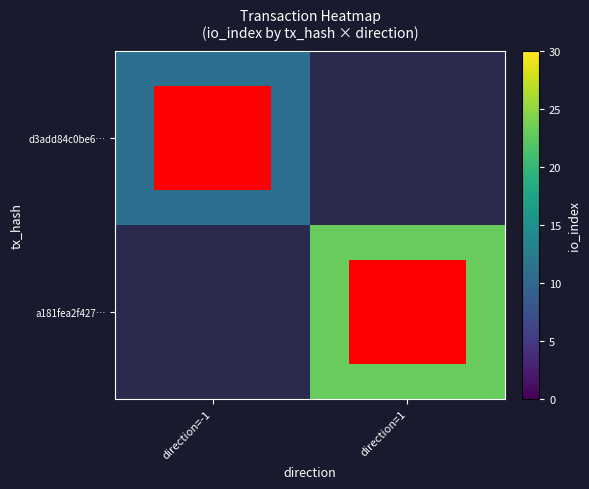

Between direction=1 and direction=-1, which is larger?

direction=-1